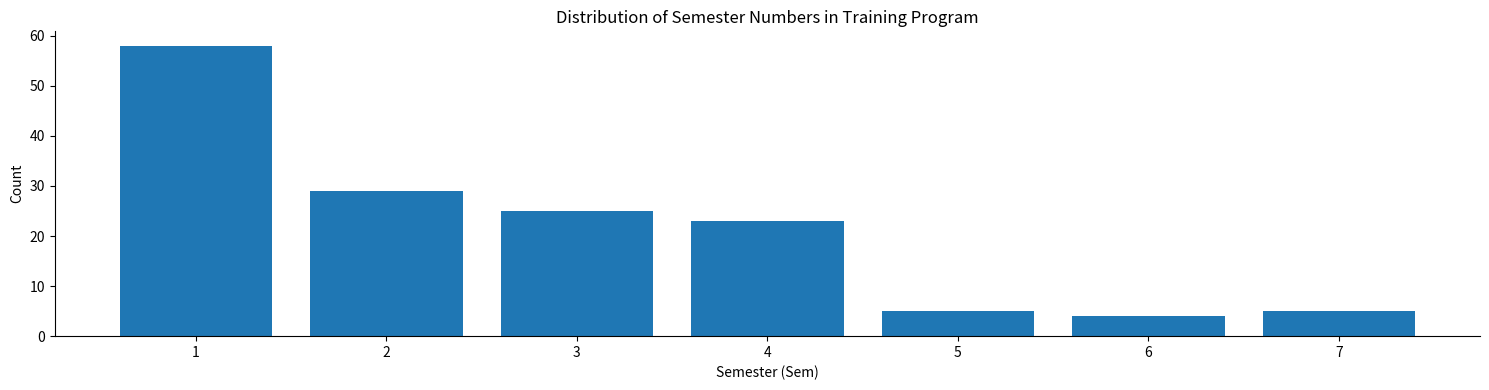

Reading right to left, list all the values displayed in this chart.

5	4	5	23	25	29	58